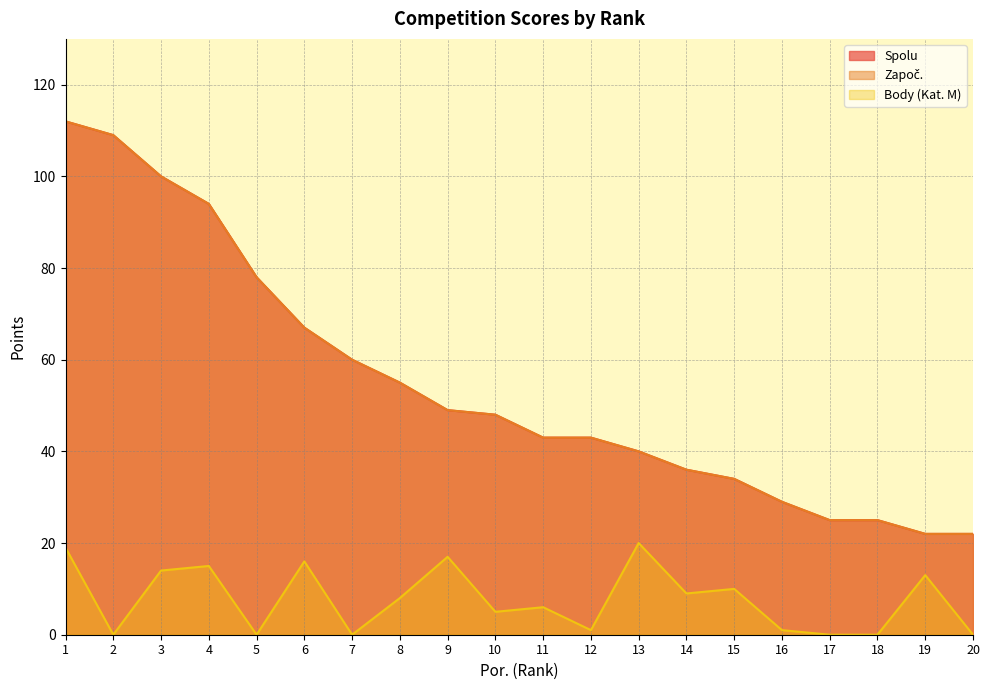

Which series has the widest spread of values?

Spolu